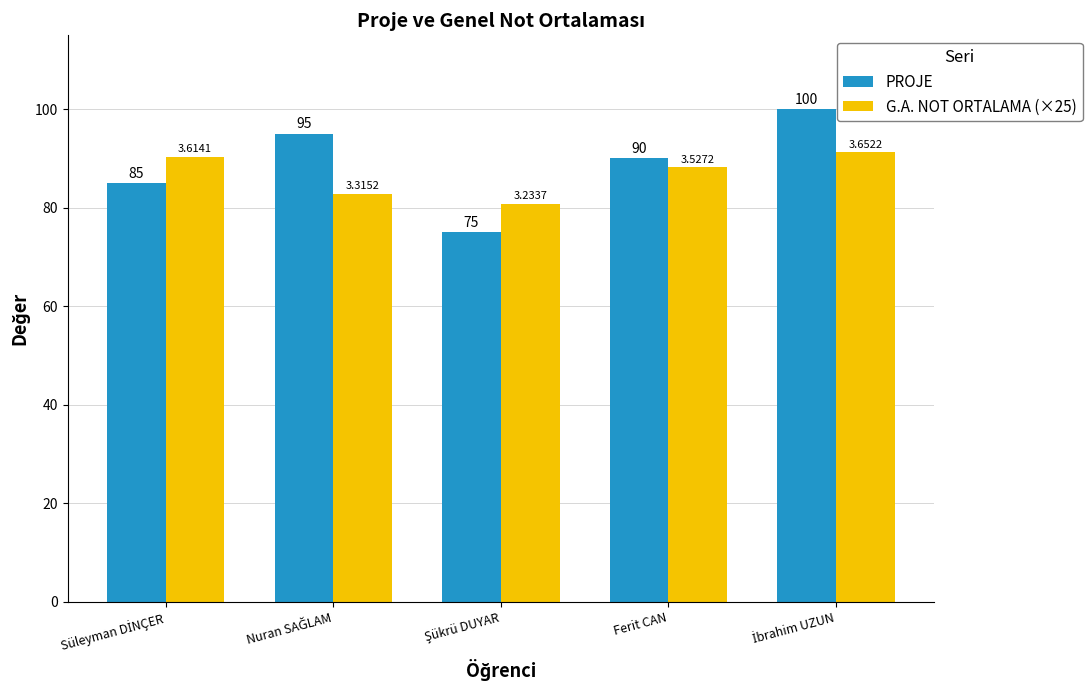

How many PROJE values are between 85 and 95?

3